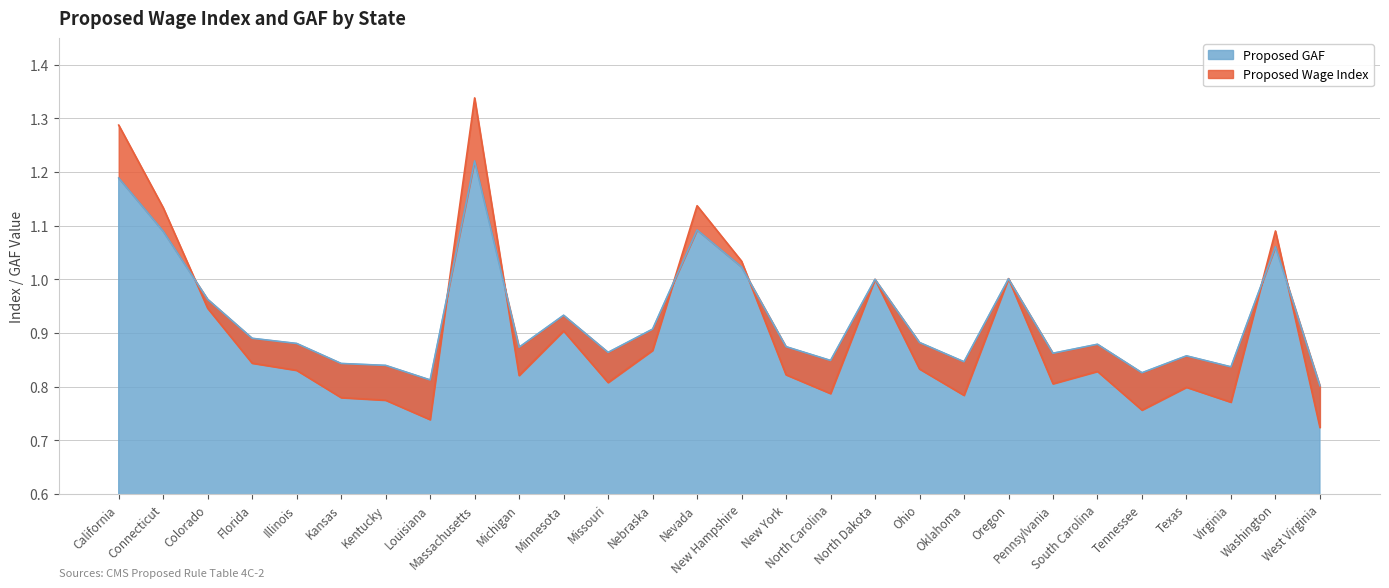

What is the sum of all Proposed GAF values?

26.0